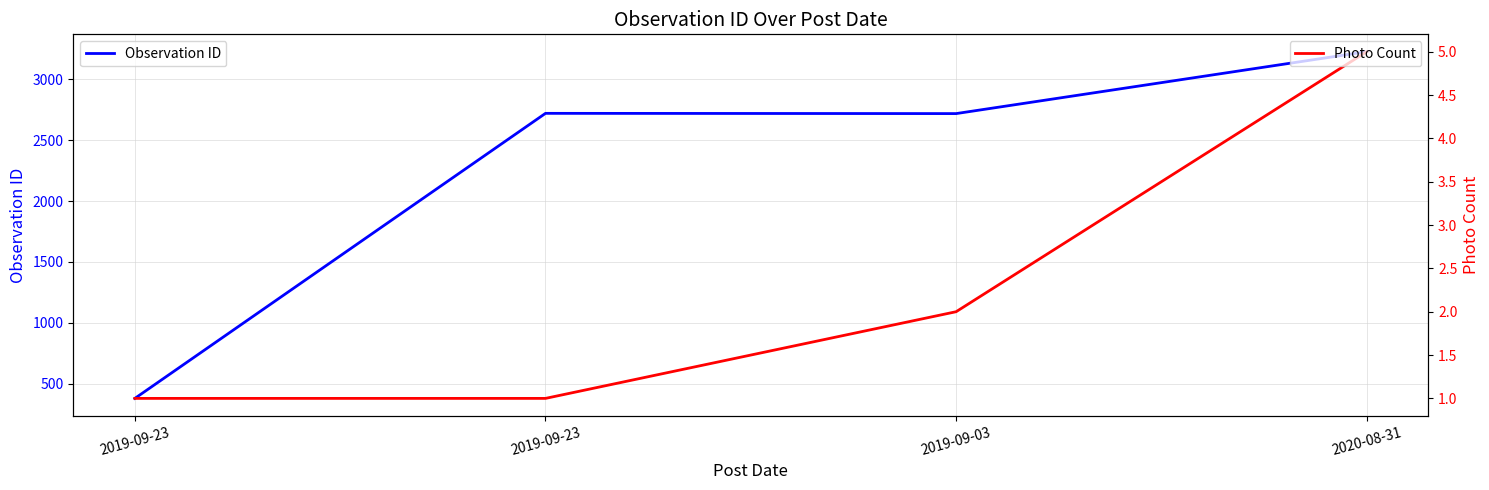

What is the difference between the maximum and second lowest values in the Observation ID series?

509